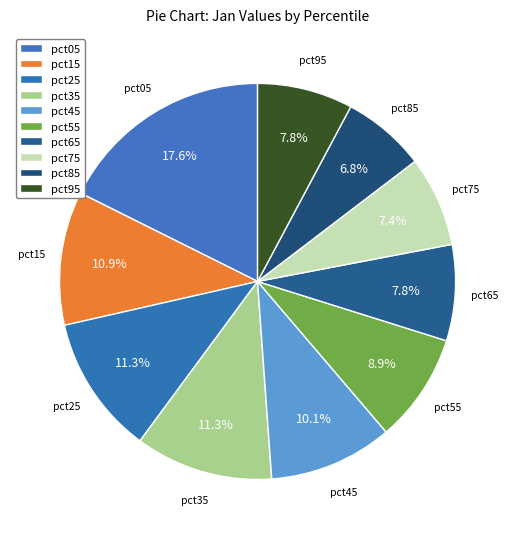

To the nearest percent, what is the average slice percentage?

10%